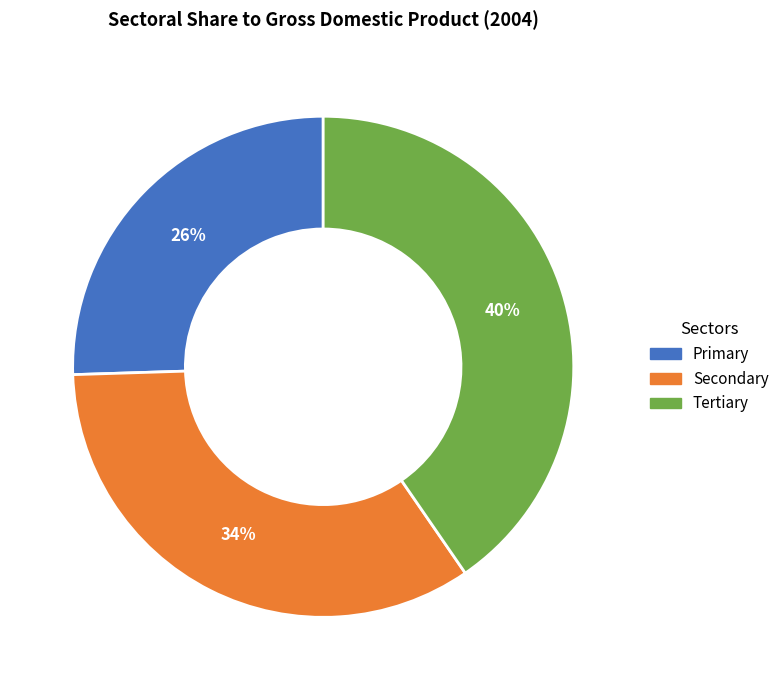

True or false: Primary accounts for 26% of the total.

True